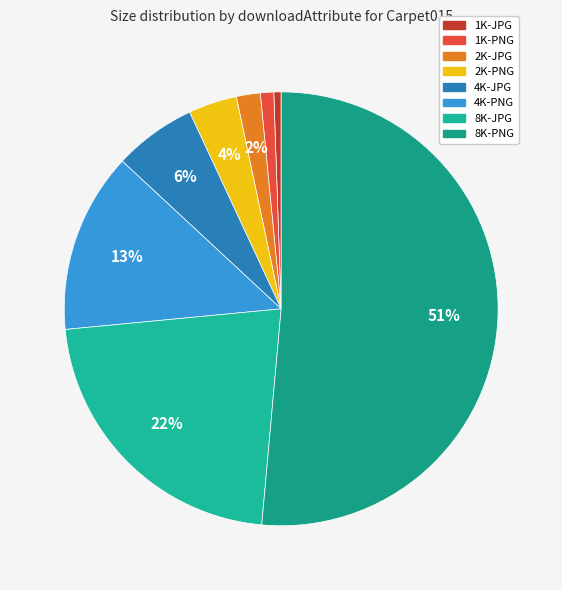

Combined, do 8K-PNG and 4K-JPG account for over 50%?

Yes